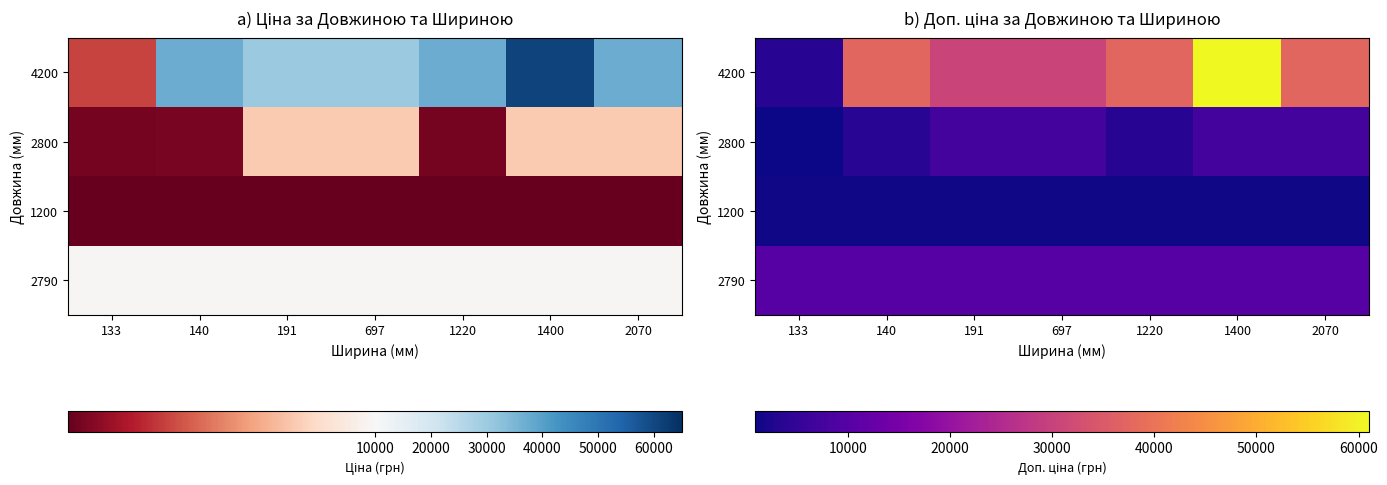

The 2790 series shows 4533.9 at 2070. True or false?

False